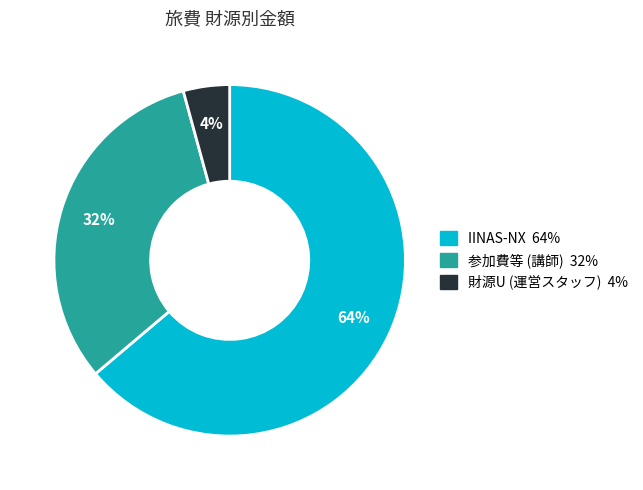

Which has a higher value, 財源U (運営スタッフ) or IINAS-NX?

IINAS-NX